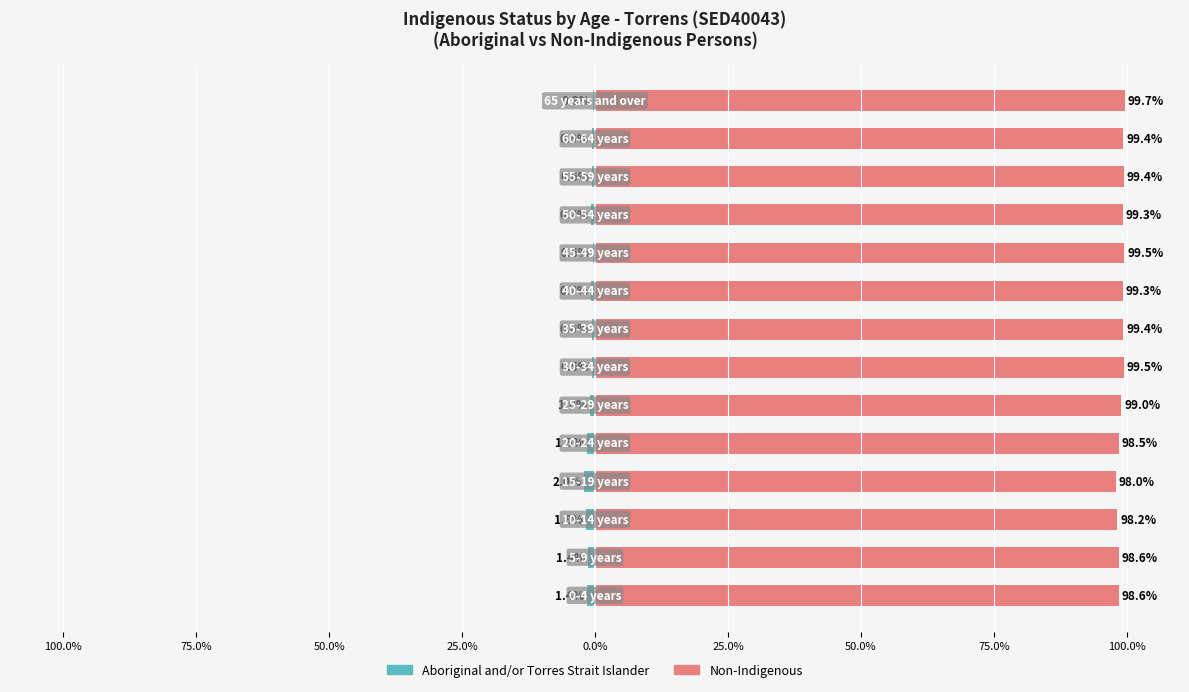

The value of Aboriginal and/or Torres Strait Islander at 12 is -0.6. True or false?

True